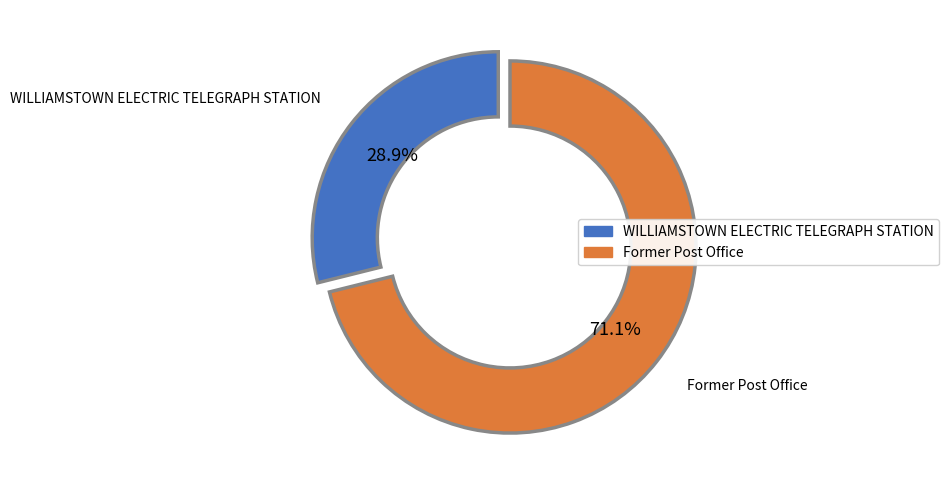

To the nearest percent, what portion does WILLIAMSTOWN ELECTRIC TELEGRAPH STATION represent?

29%